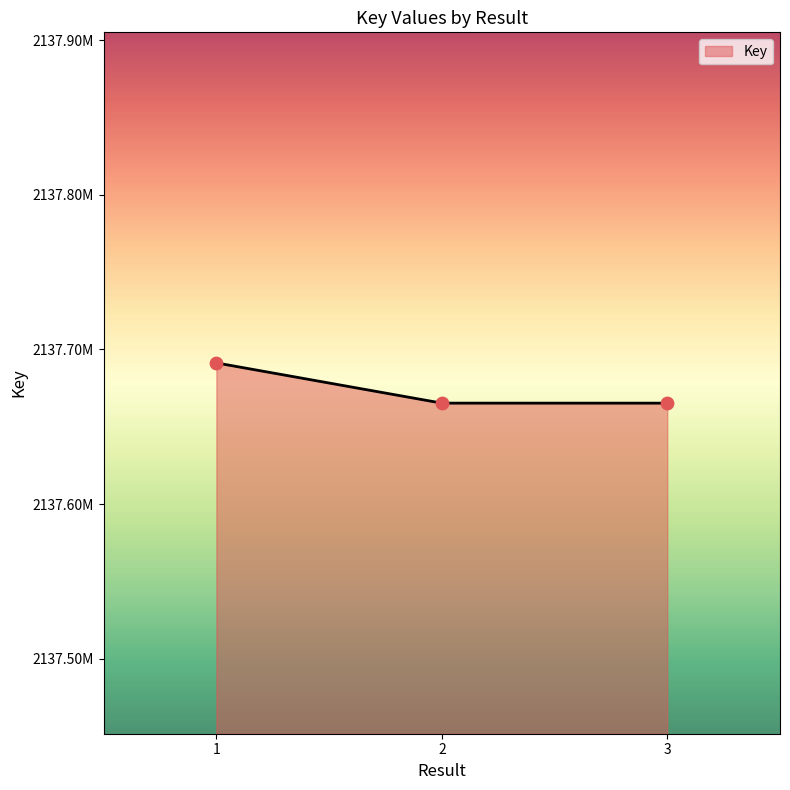

Approximately how many times larger is the value at 3 compared to 2?

1.0